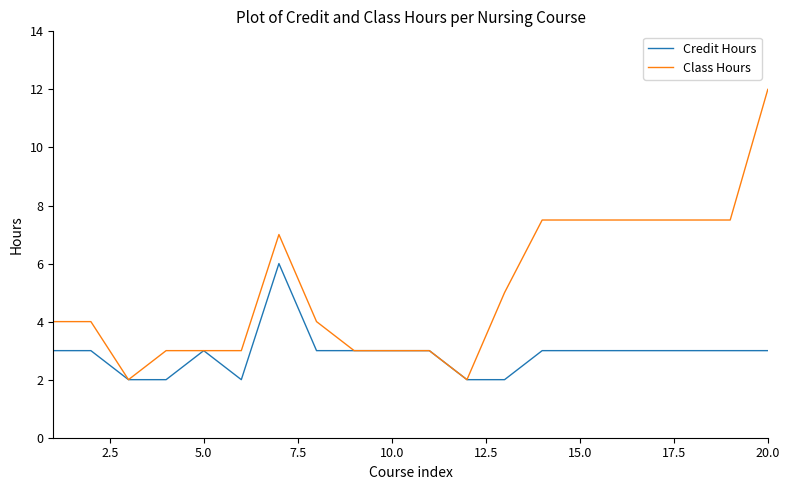

What is the minimum value for Class Hours?

2.0